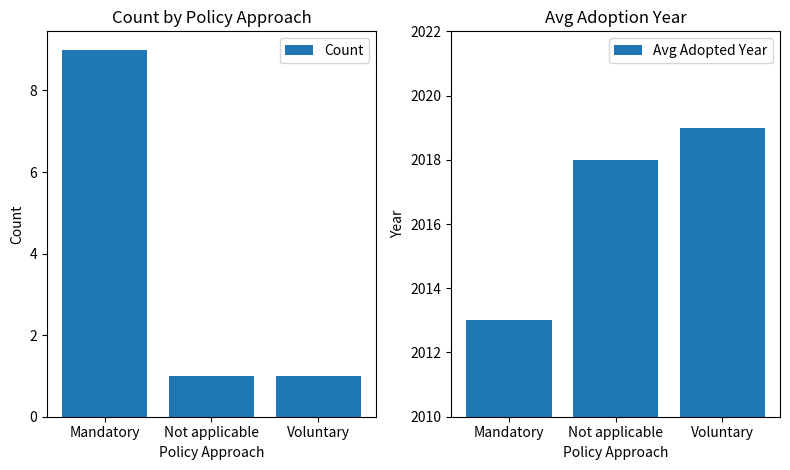

What is the value of the Avg Adopted Year bar at the 3rd from the left?

2019